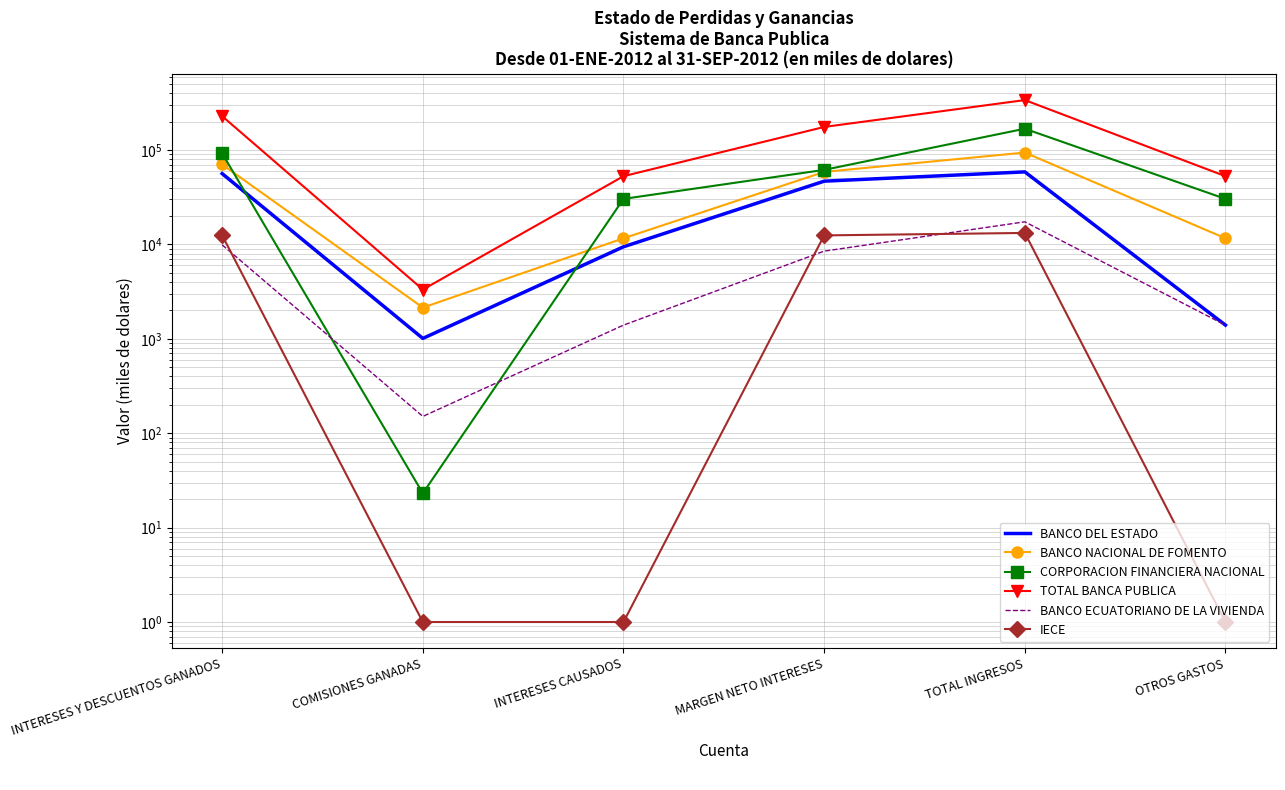

What is the total value across all series at COMISIONES GANADAS?

6652.8